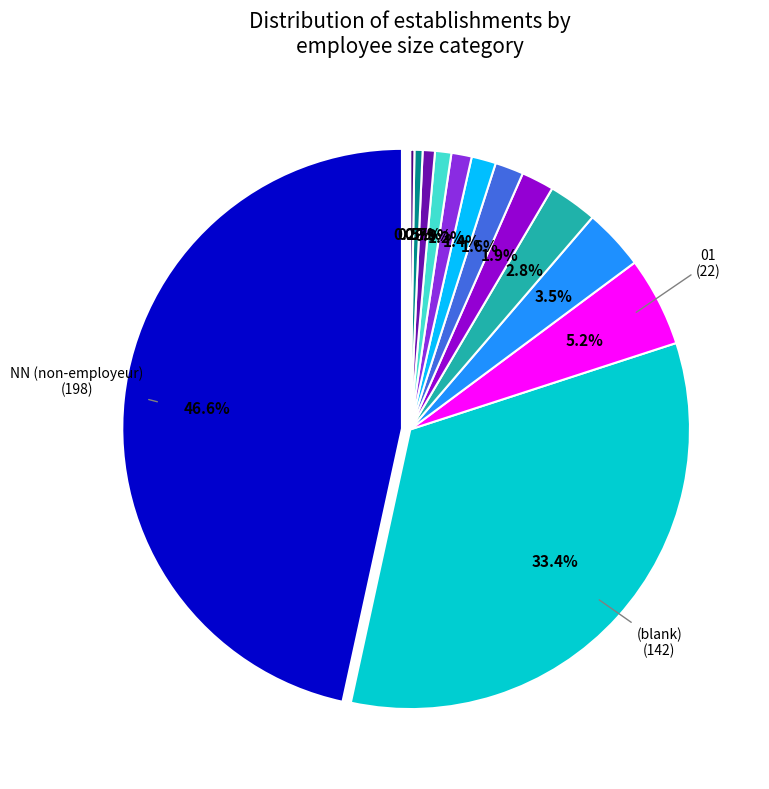

How many slices are in this pie chart?

13